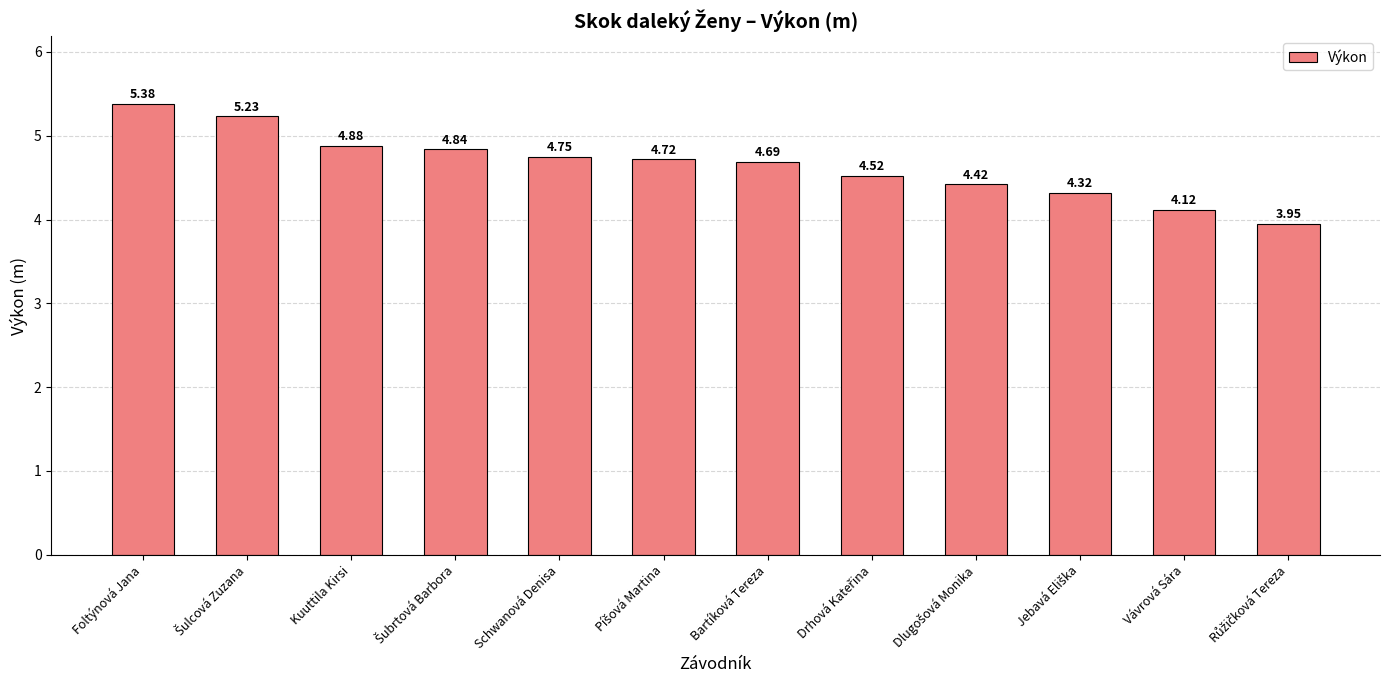

What is the average value?

4.7